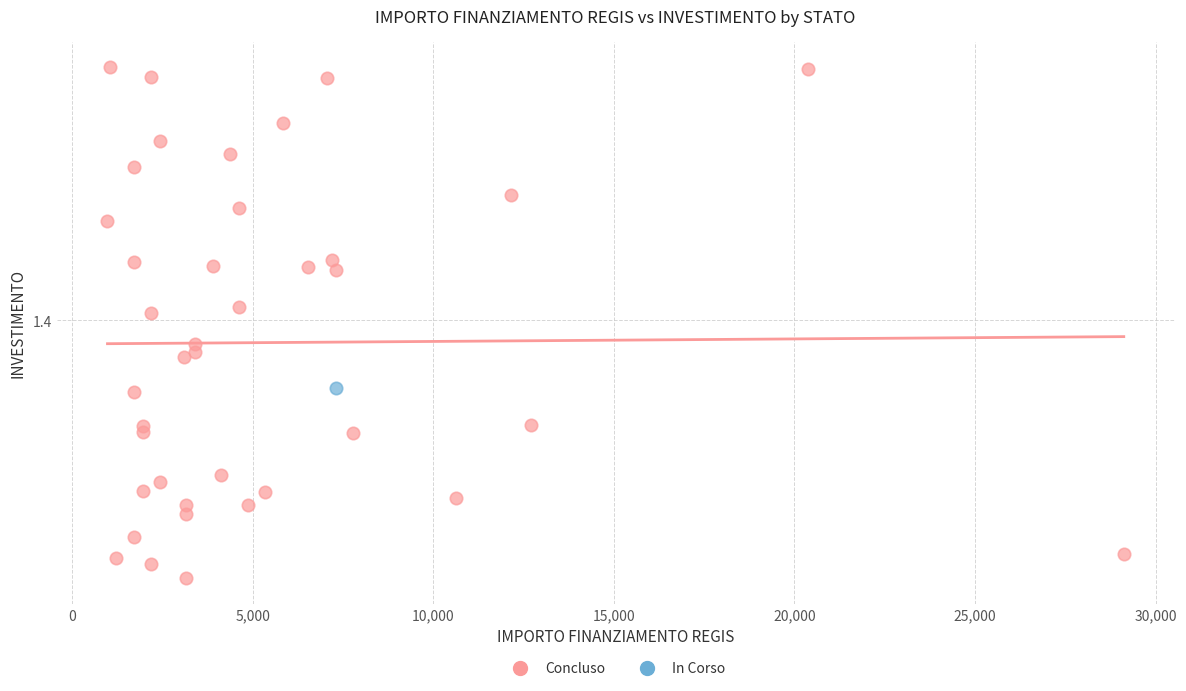

What are all the series names shown in the legend?

Concluso, In Corso